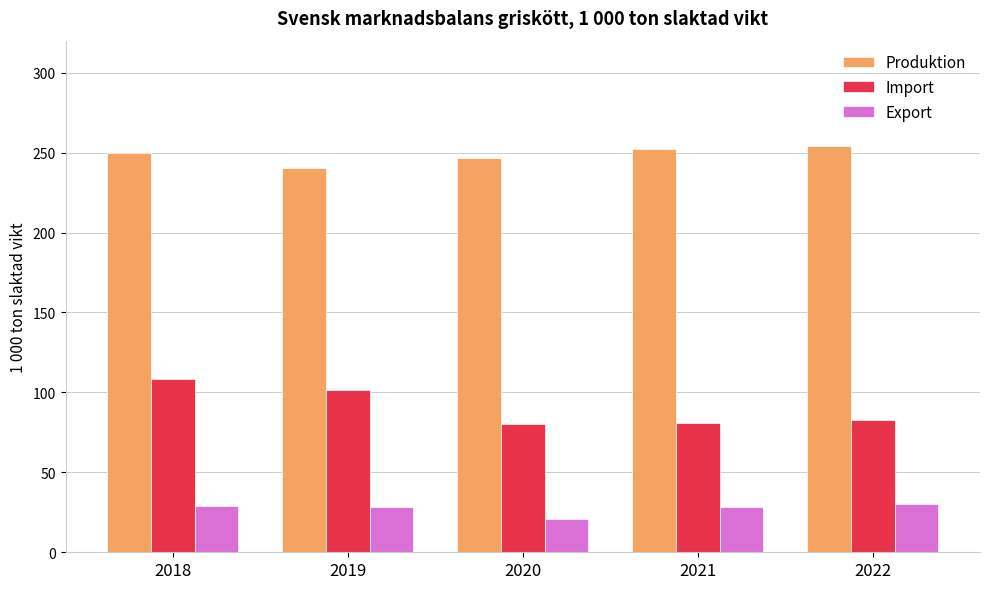

At which category is the sum across all series the highest?

2018